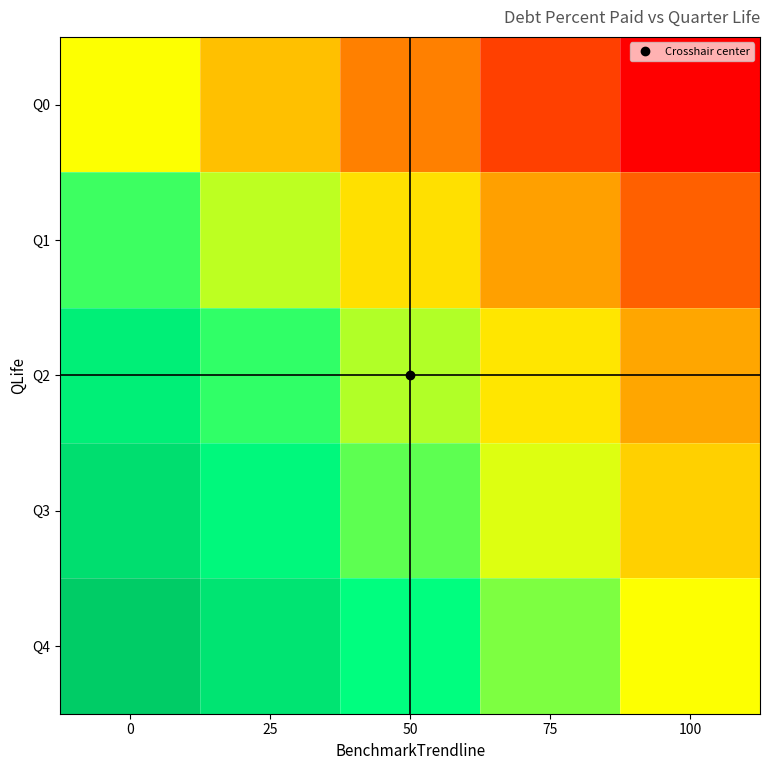

What is the difference between the highest and lowest values at 25?

100.0